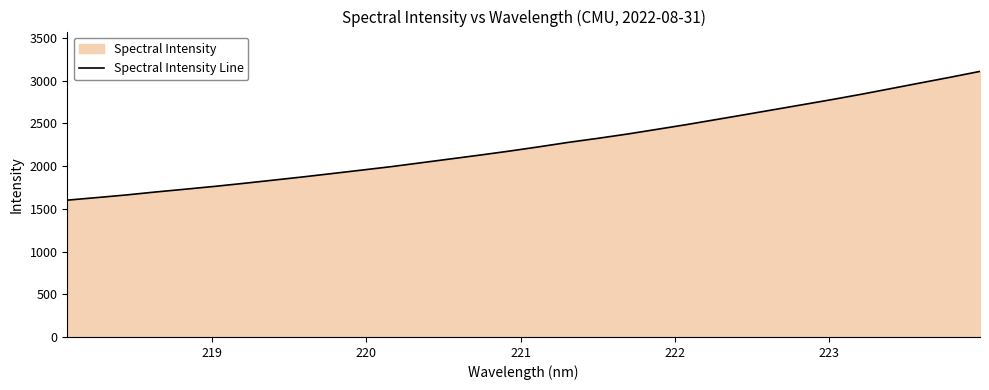

True or false: the data has more than 0 interior local peaks.

False